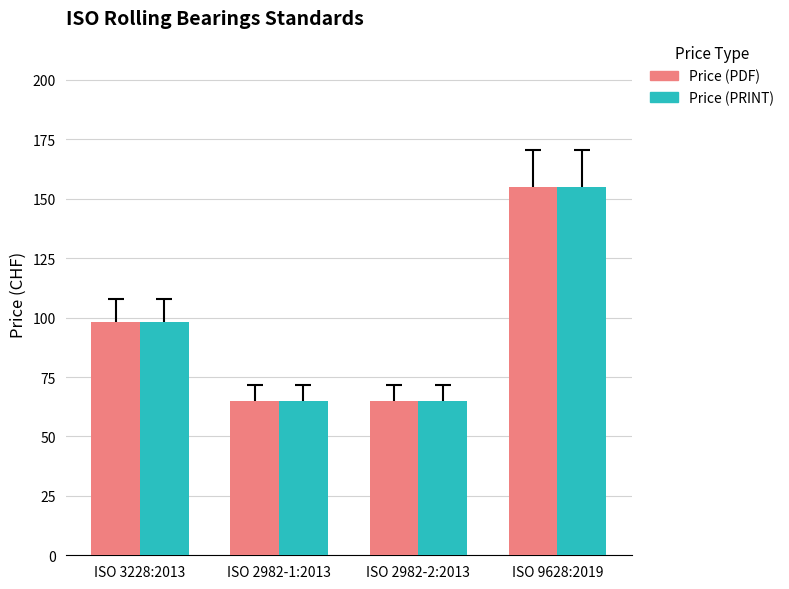

What is the greatest value displayed?

155